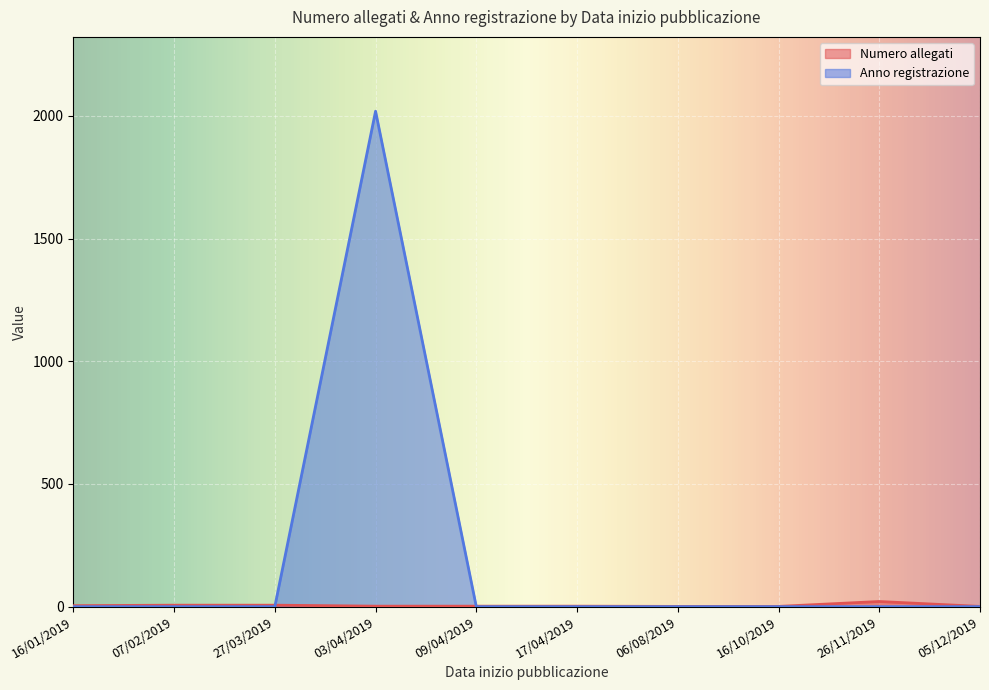

How many categories are shown in the chart?

10